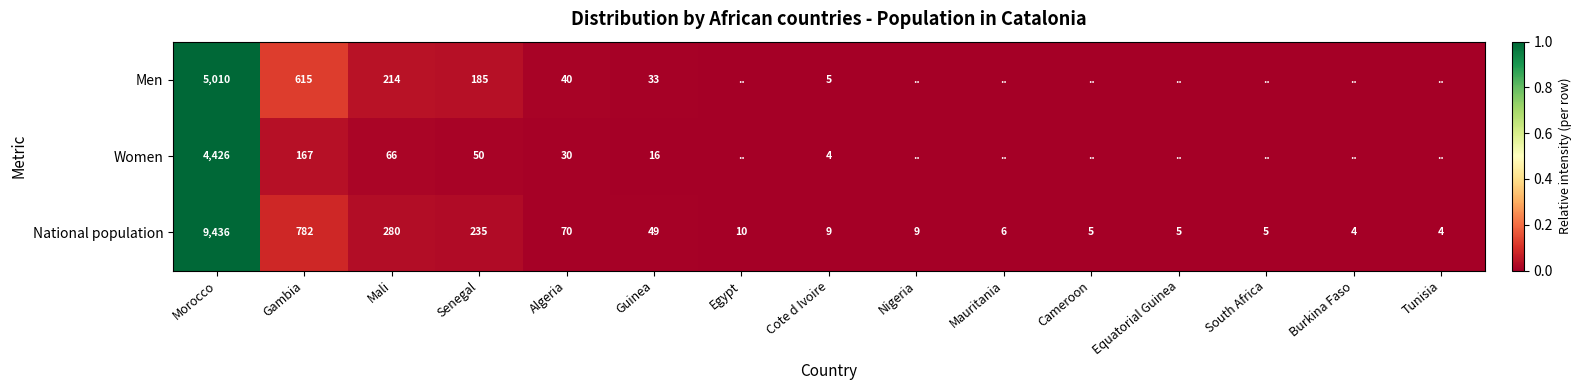

Is it true that Men equals 100 at Senegal?

False